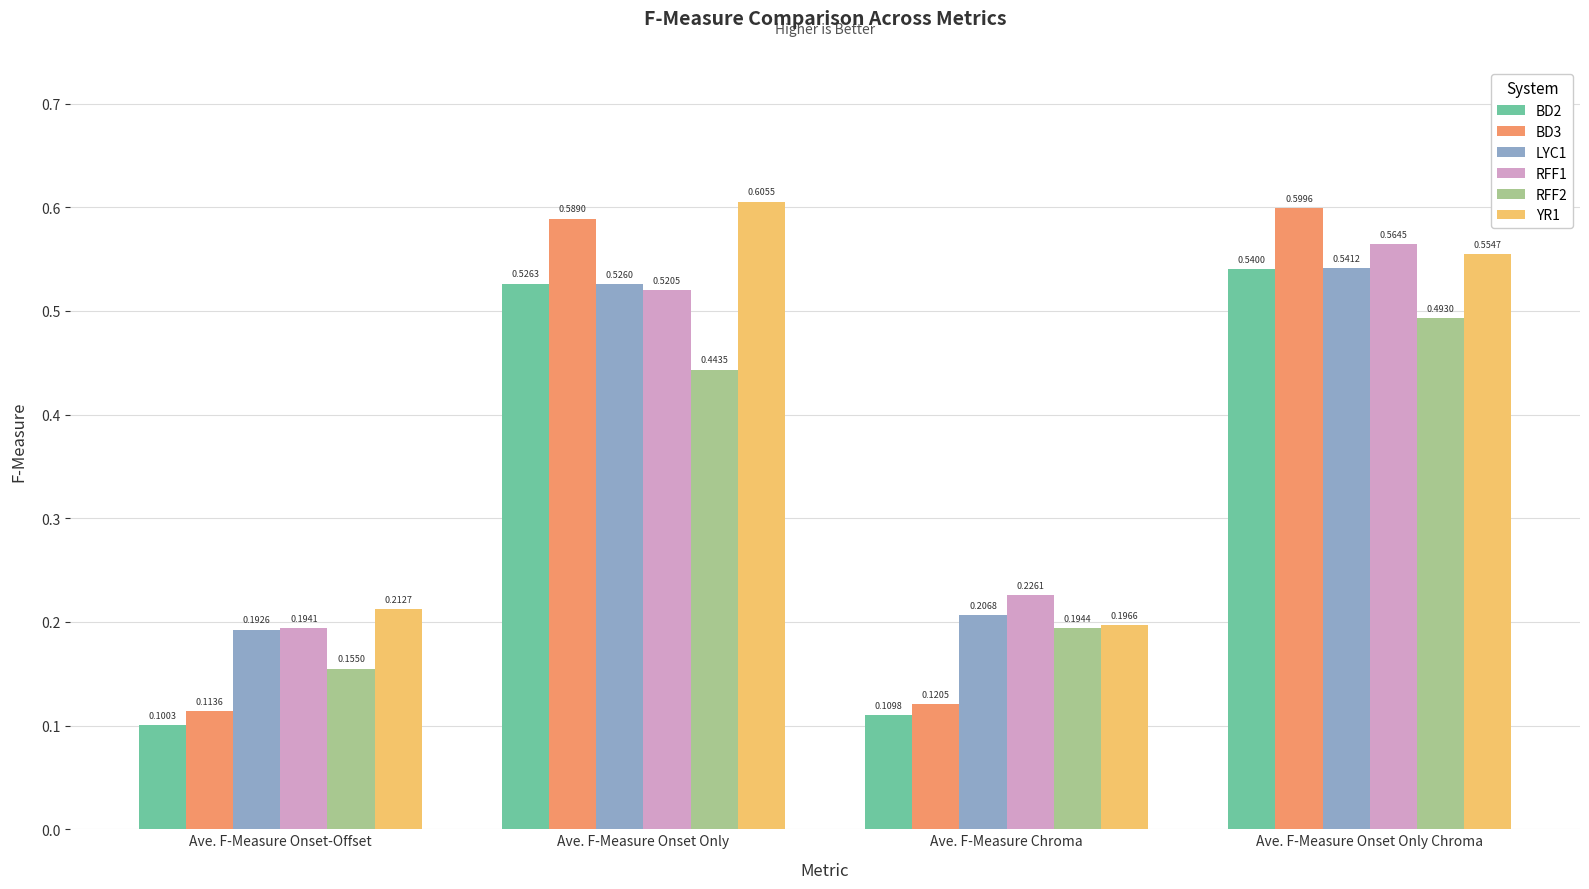

Which label corresponds to the largest value in the chart?

Ave. F-Measure Onset Only